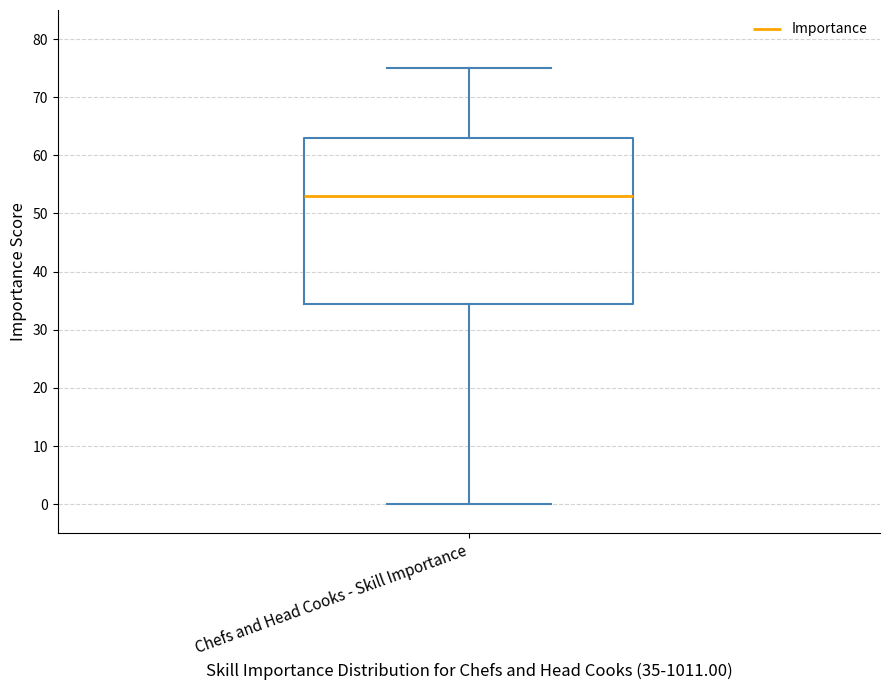

Transcribe this box plot: give where the median line is, the range the box spans, and where the two whiskers end, as read against the y-axis. The values are not printed on the chart, so give them approximately, as read against the axis.

median 53, box 35 to 63, whiskers 0 to 75